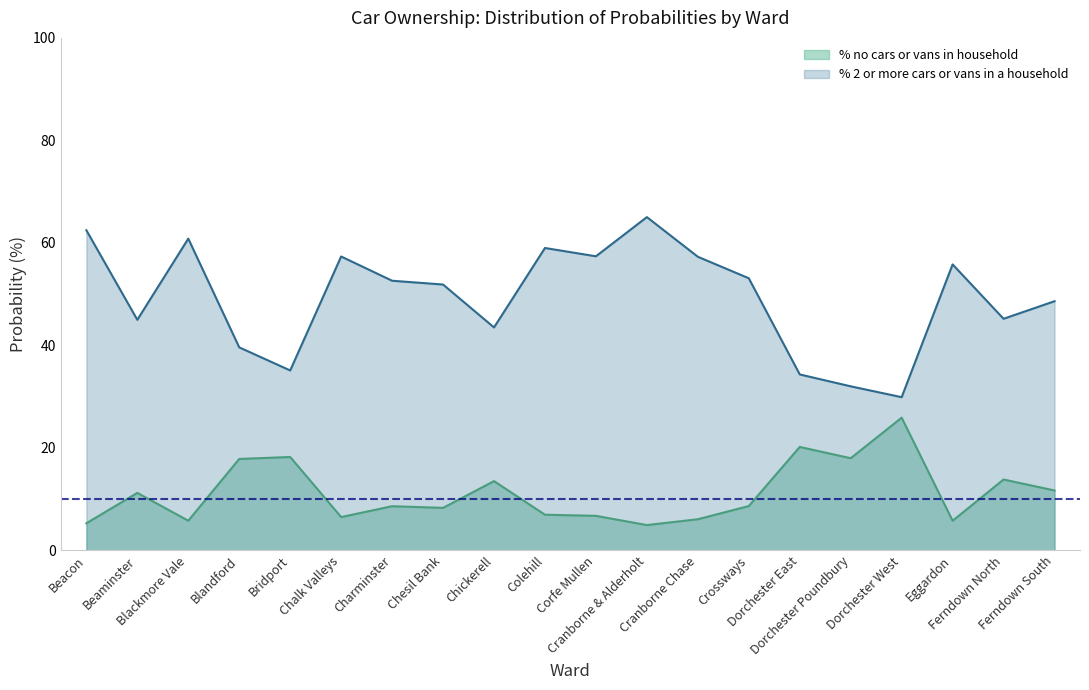

What is the difference between the % no cars or vans in household values at Dorchester Poundbury and Beacon?

12.7